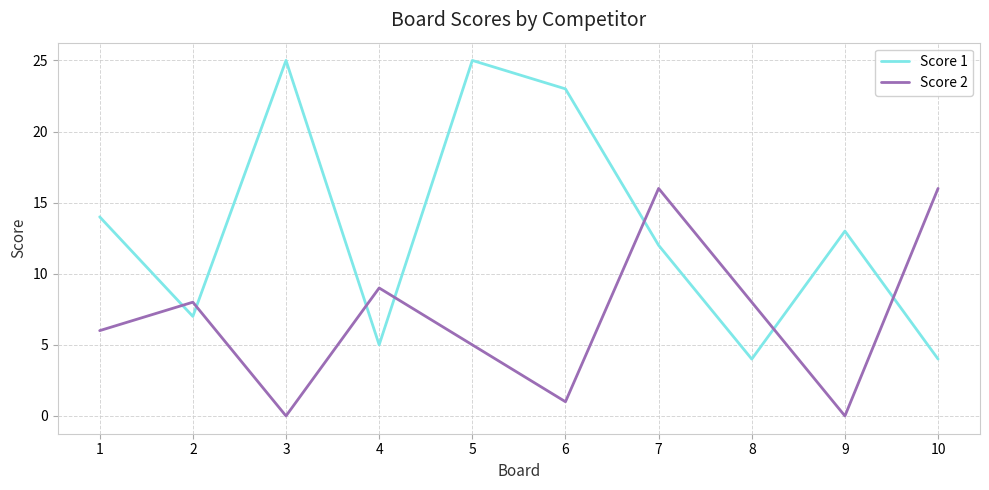

What are all the series names shown in the legend?

Score 1, Score 2